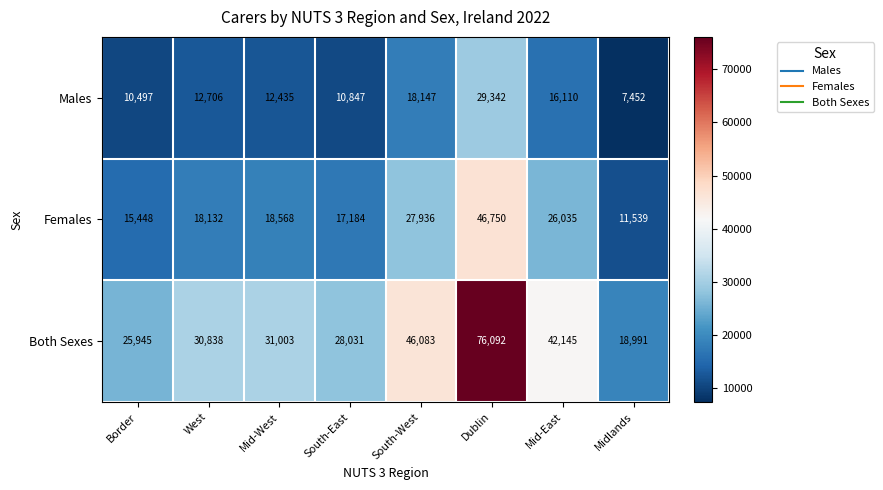

What is the maximum value shown in the chart?

76092